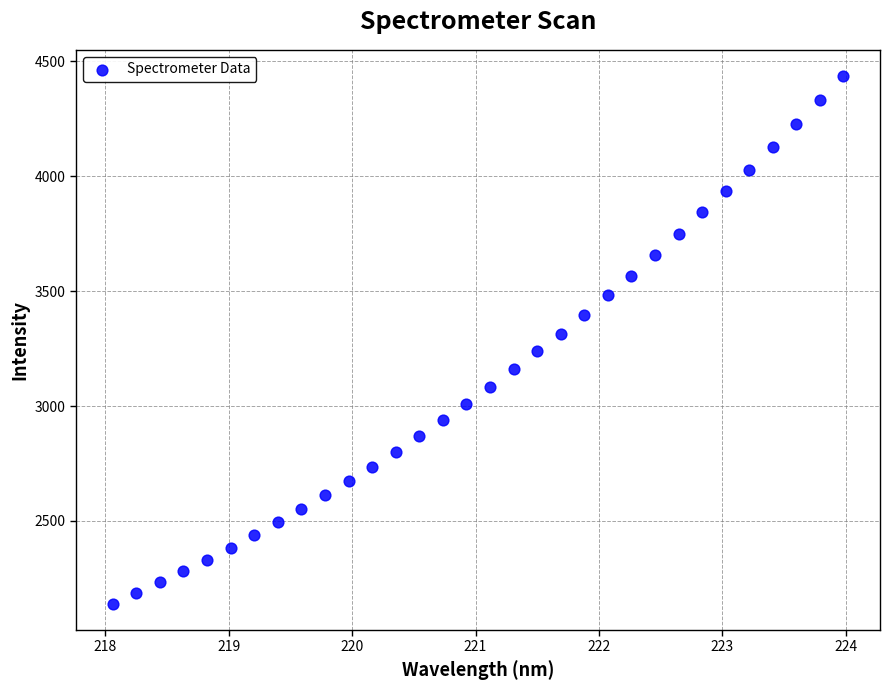

What is the range of Y values (max minus min)?

2295.4